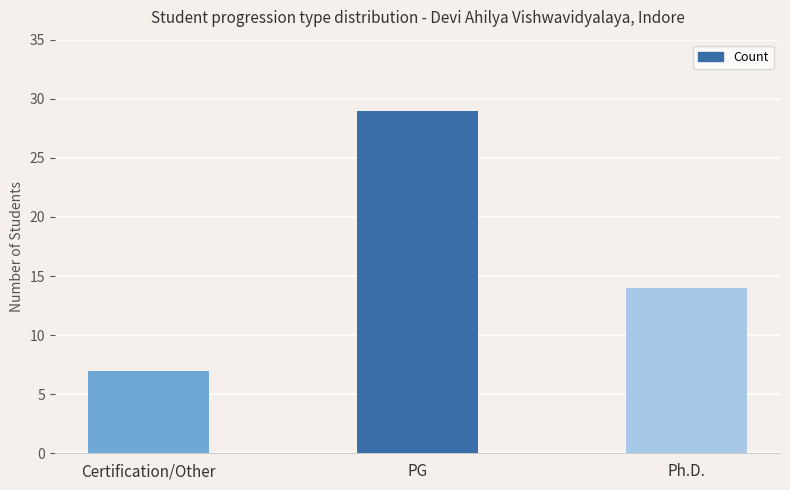

Between PG and Ph.D., which is larger?

PG